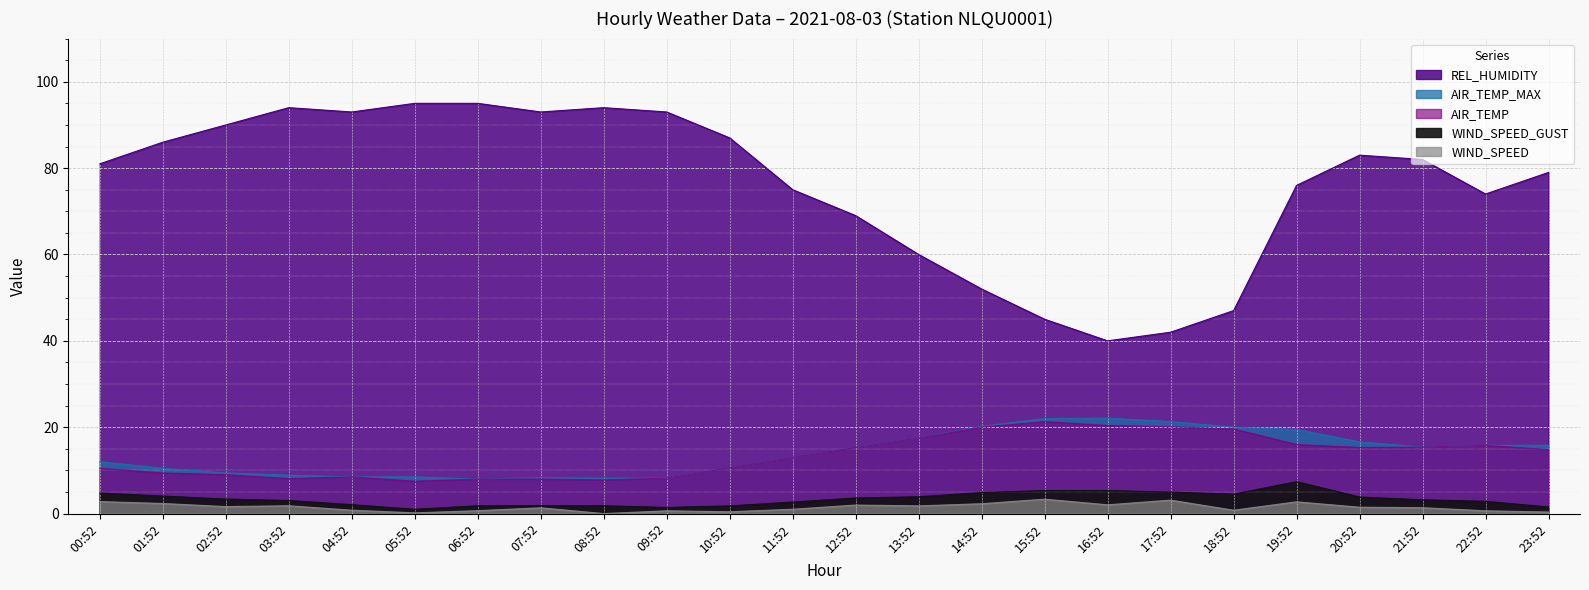

How many lines are shown in the chart?

5